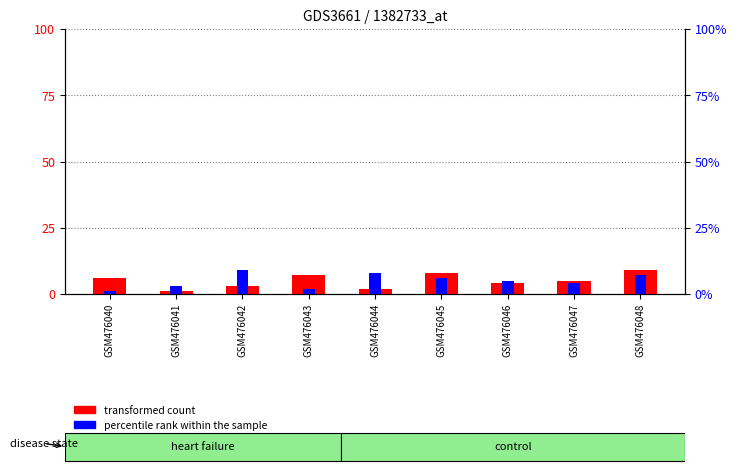

Reading right to left, list all the values displayed in this chart.

transformed count: GSM476048=9	GSM476047=5	GSM476046=4	GSM476045=8	GSM476044=2	GSM476043=7	GSM476042=3	GSM476041=1	GSM476040=6
percentile rank within the sample: GSM476048=7	GSM476047=4	GSM476046=5	GSM476045=6	GSM476044=8	GSM476043=2	GSM476042=9	GSM476041=3	GSM476040=1